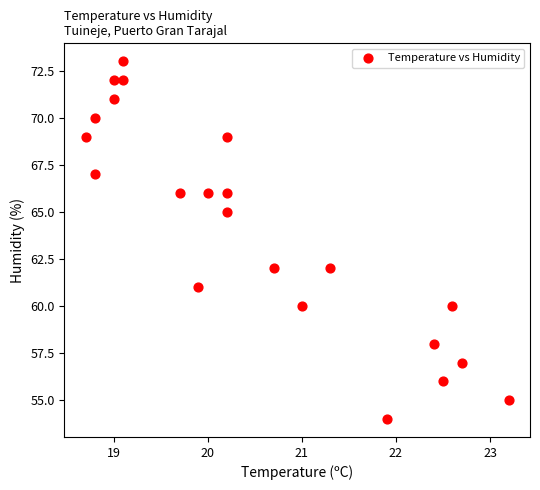

What is the range of Y values (max minus min)?

19